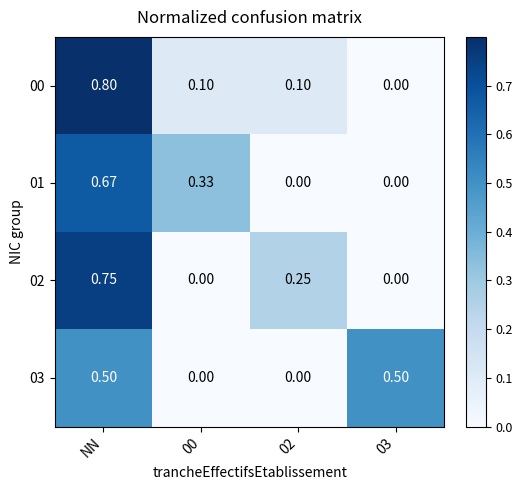

Count the number of data series in this chart.

4